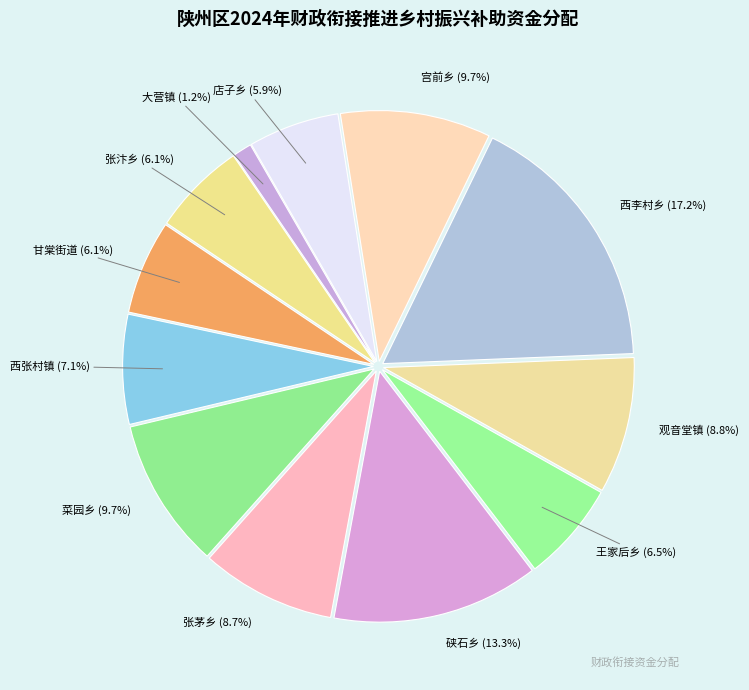

True or false: 硖石乡 accounts for 13% of the total.

True